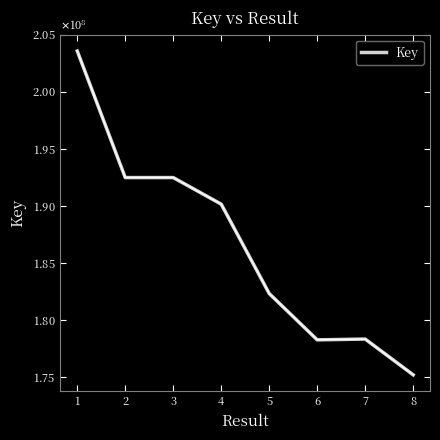

What is the change in value from 2 to 3?

+39